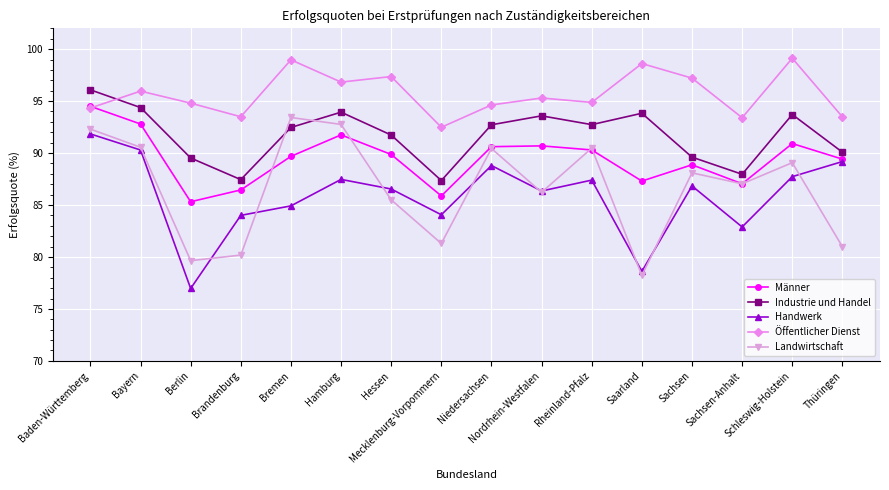

Which series has the largest total across all categories?

Öffentlicher Dienst